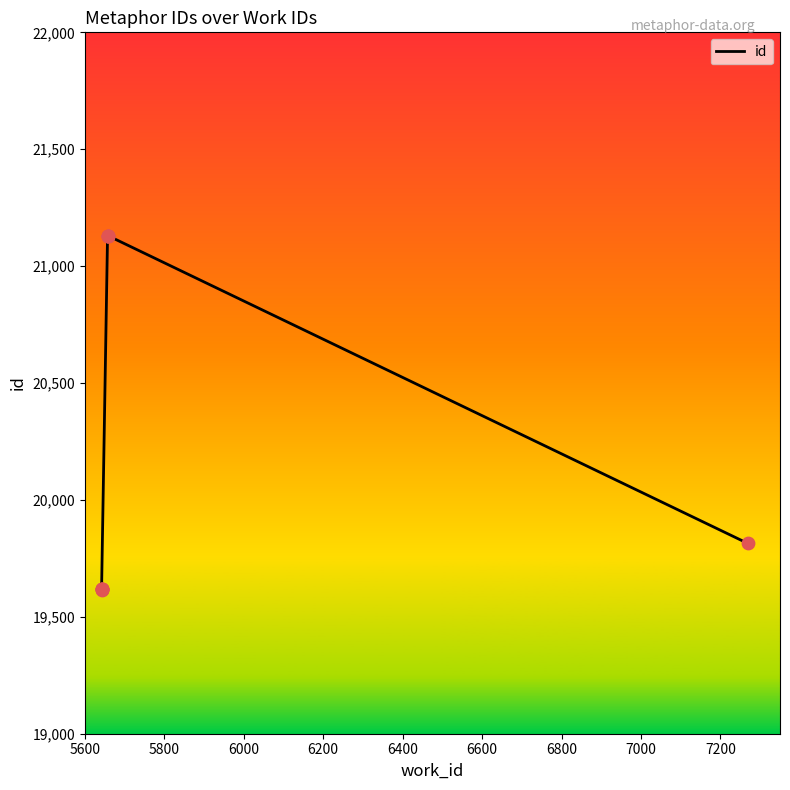

Between 5600 and 5800, which is larger?

5800